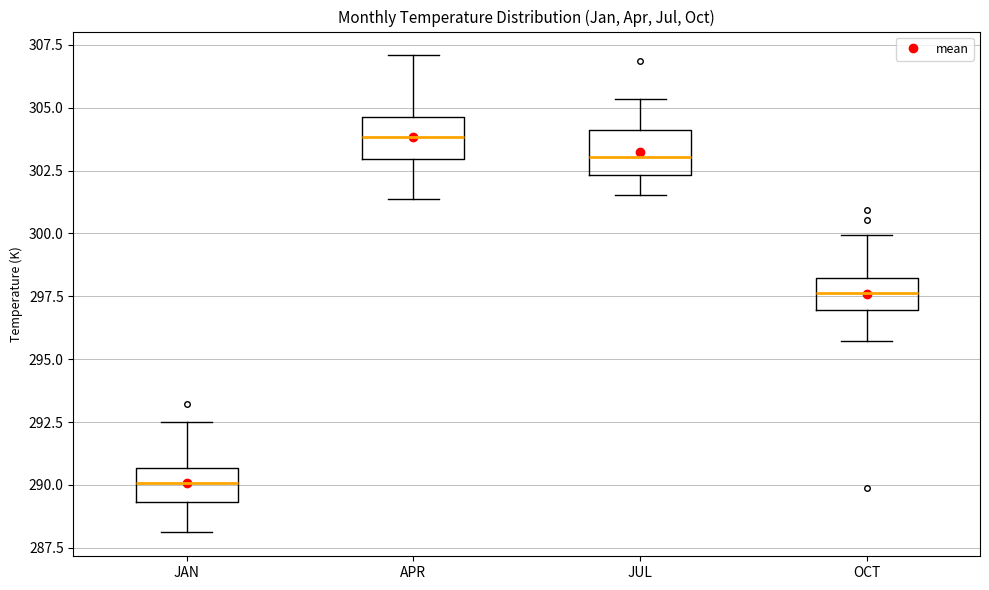

Reading left to right, transcribe this box plot: for each box, give where its median line is, the range the box spans, and where its two whiskers end, as read against the y-axis. The values are not printed on the chart, so give them approximately, as read against the axis.

JAN: median 290.0, box 289.5 to 290.5, whiskers 288.0 to 292.5
APR: median 304.0, box 303.0 to 304.5, whiskers 301.5 to 307.0
JUL: median 303.0, box 302.5 to 304.0, whiskers 301.5 to 305.5
OCT: median 297.5, box 297.0 to 298.0, whiskers 295.5 to 300.0